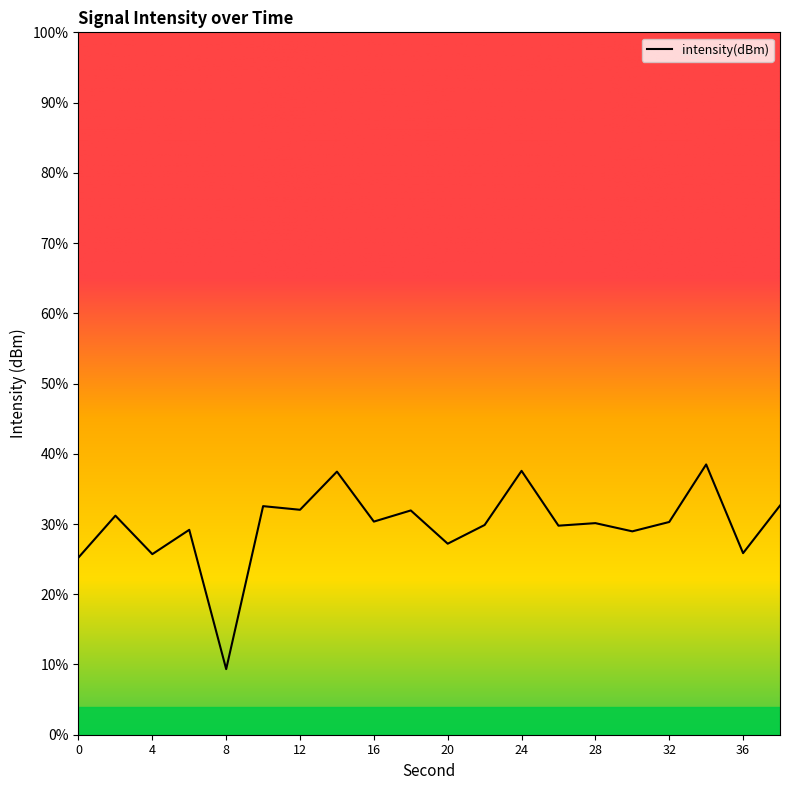

True or false: there are more than 2 points higher than both neighbors.

True